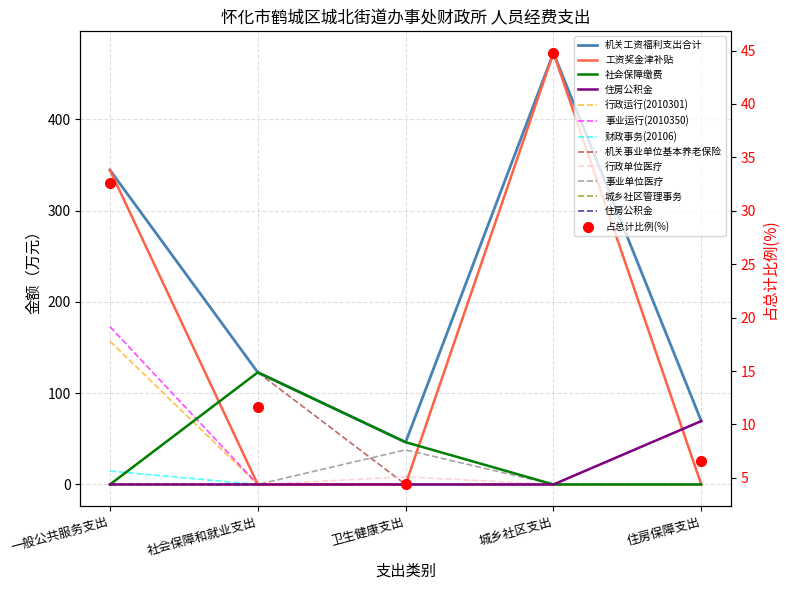

Is it true that the value at 社会保障和就业支出 is 11.6?

True